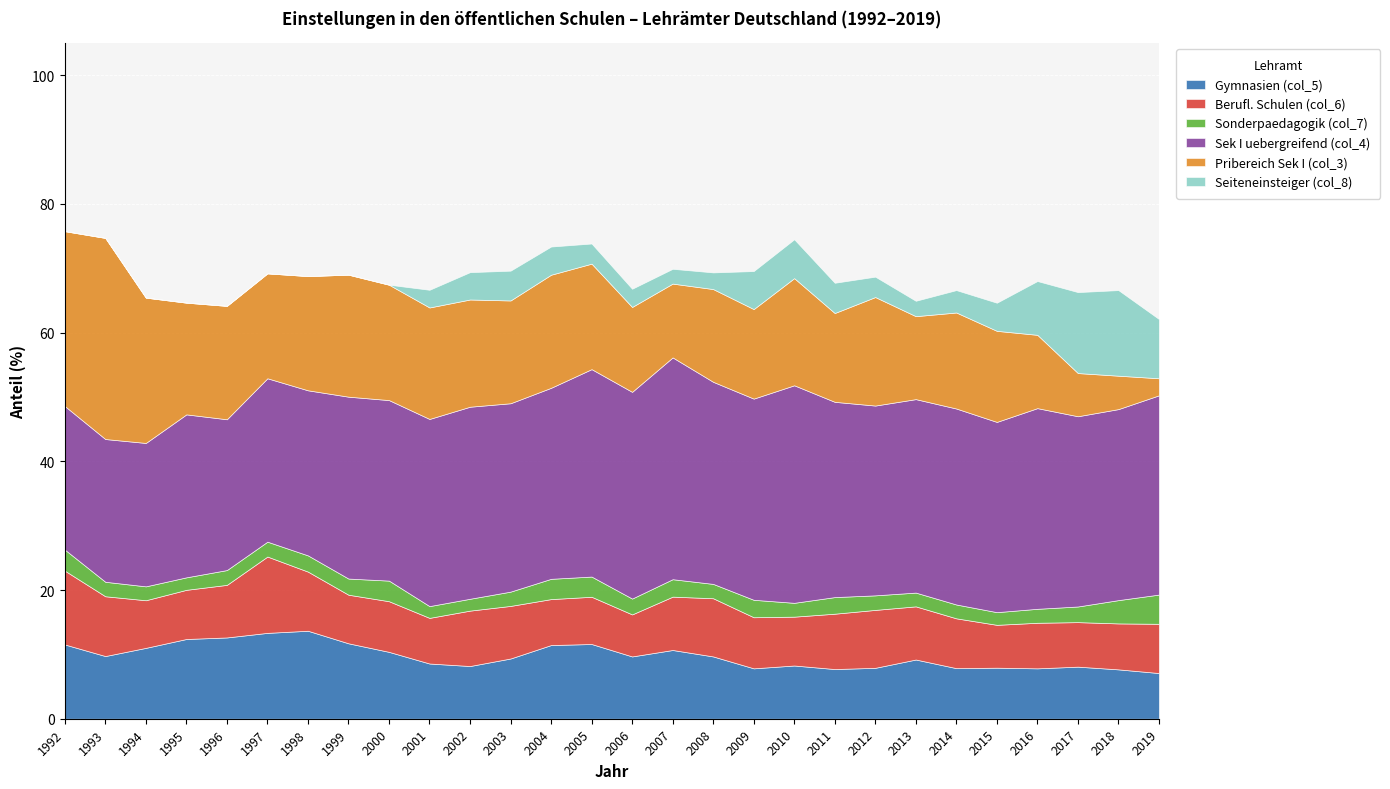

What is the maximum value for Sonderpaedagogik (col_7)?

4.5